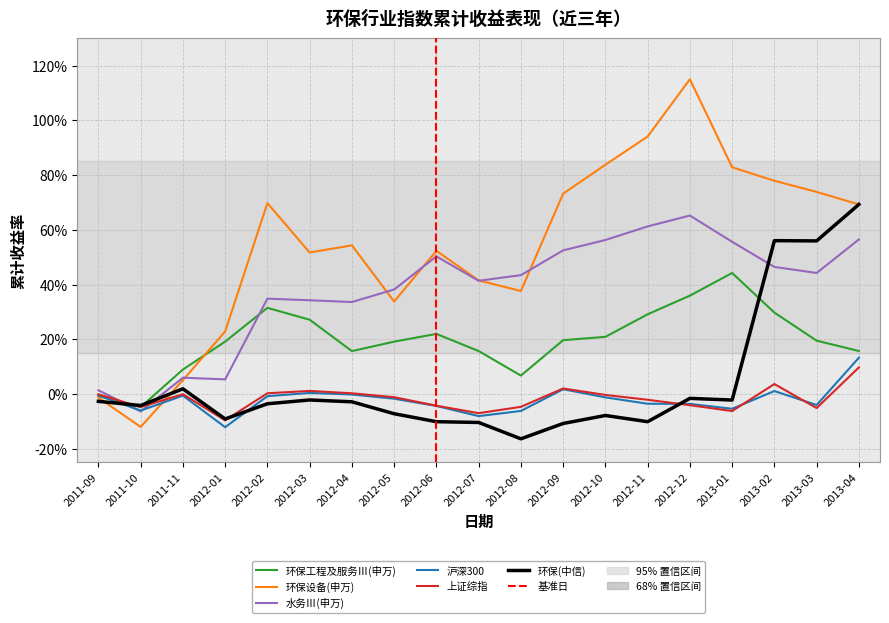

List the labels in order of 环保(中信) value, smallest first.

2012-08, 2012-09, 2012-07, 2012-06, 2012-11, 2012-01, 2012-10, 2012-05, 2011-10, 2012-02, 2012-04, 2011-09, 2013-01, 2012-03, 2012-12, 2011-11, 2013-03, 2013-02, 2013-04